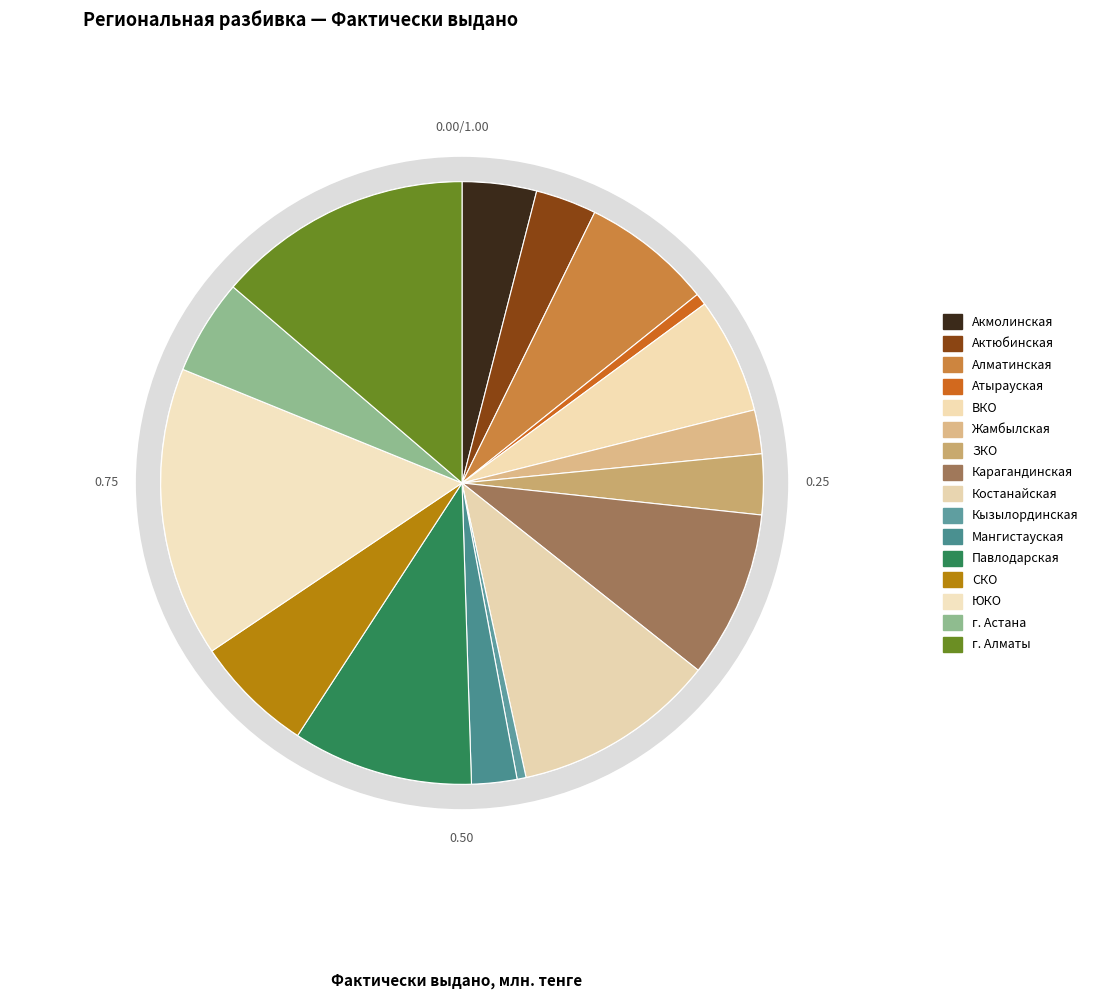

Is Акмолинская the majority of the pie?

No